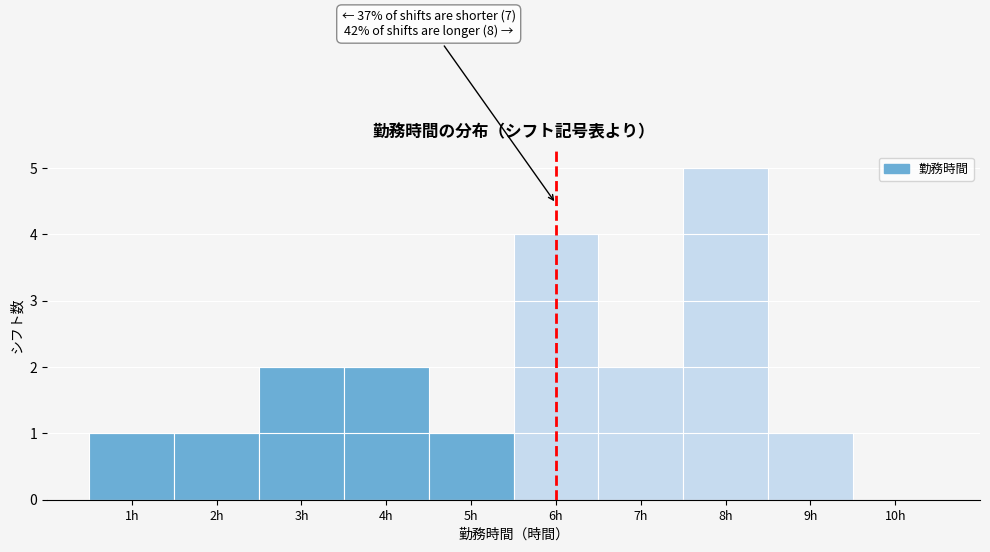

Which range on the x-axis has the tallest bar?

7.5 to 8.5